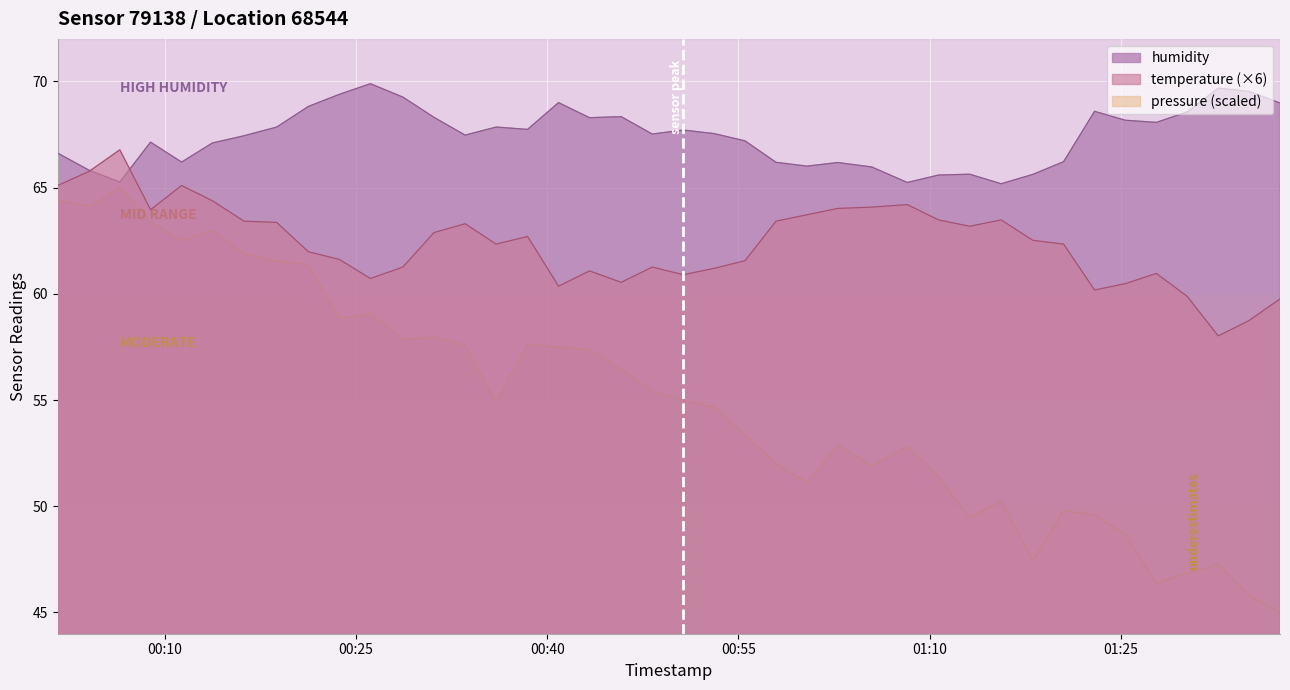

The temperature series shows 62.7 at 2023-03-21T00:38:27. True or false?

True